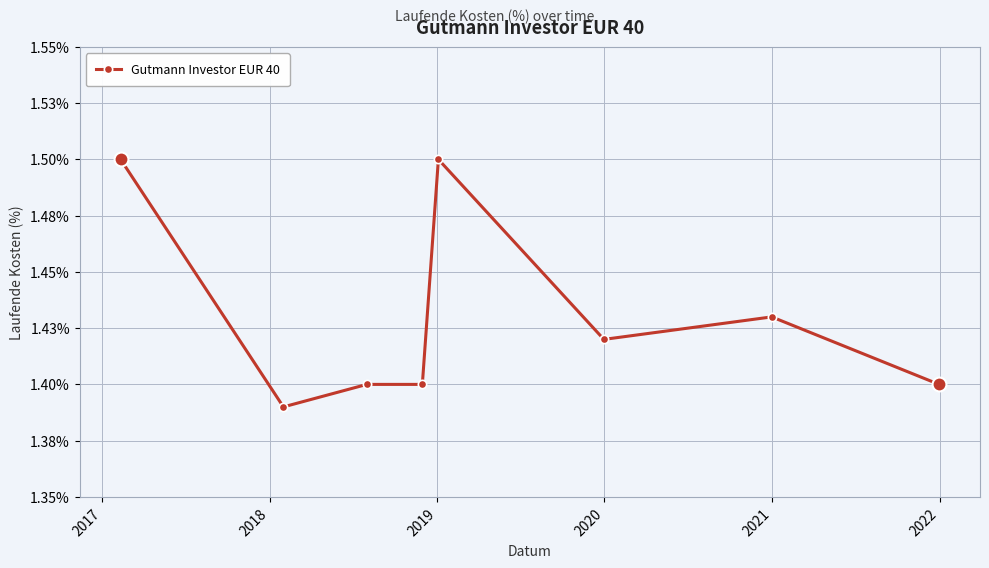

Does the chart have visible grid lines?

Yes